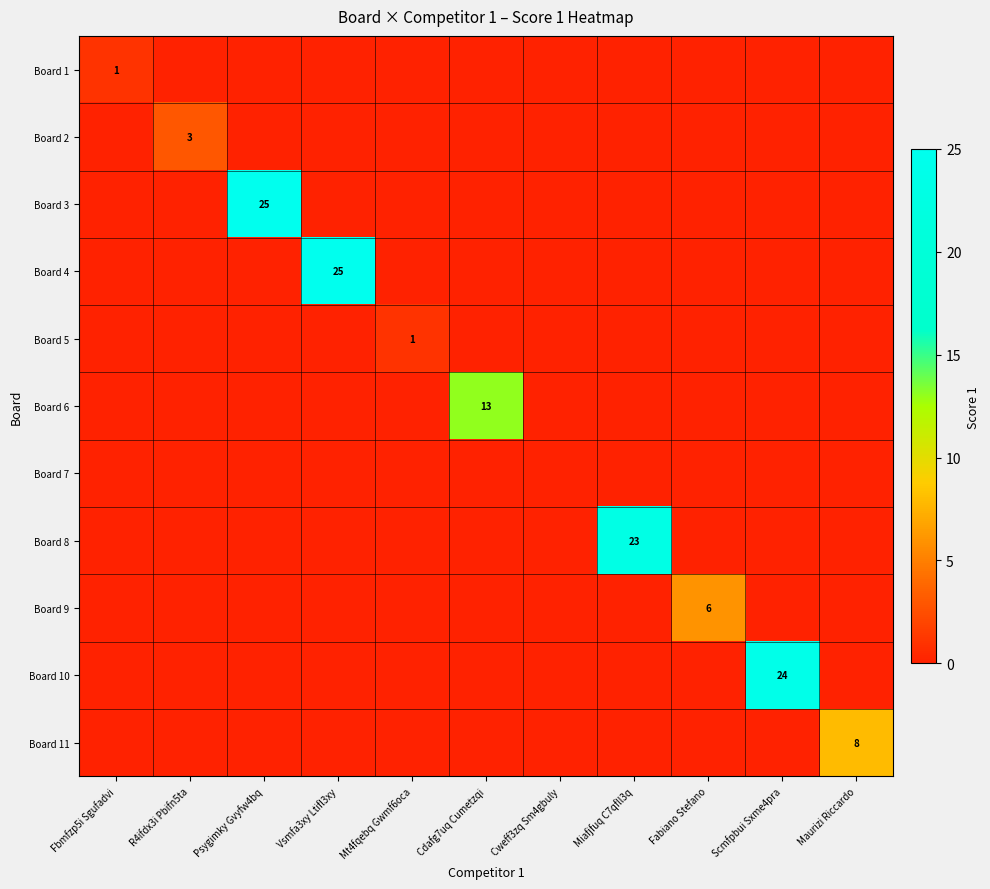

True or false: Board 6 has a value of 8 at Cdafg7uq Cumetzqi.

False